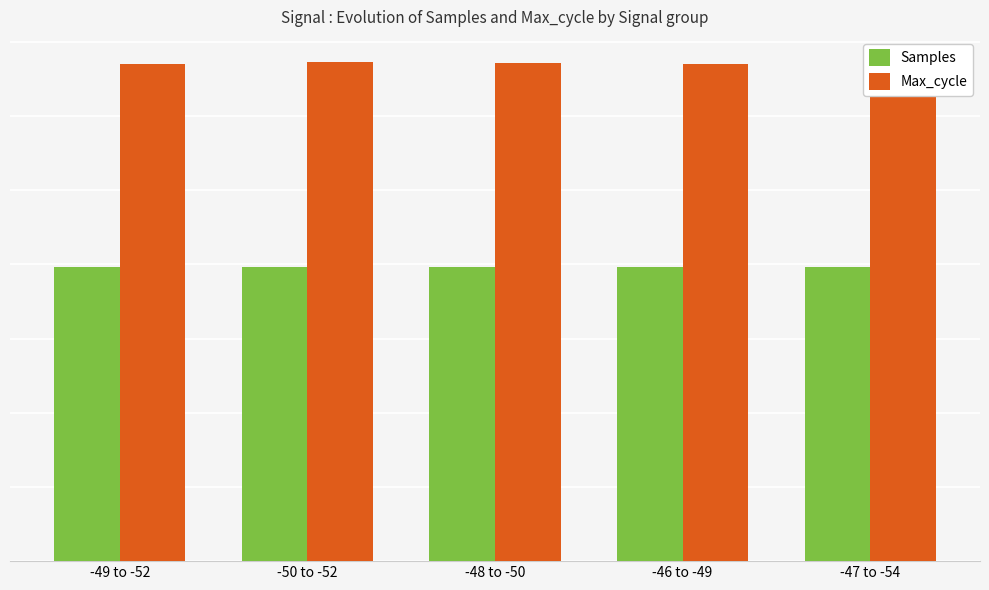

What position from the right is -50 to -52?

4